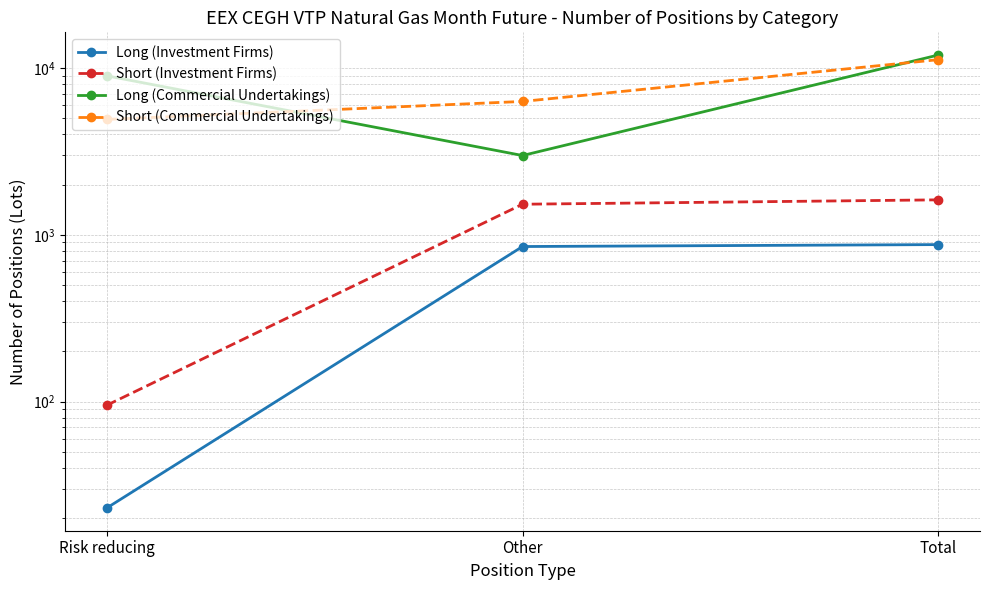

What is the difference between the maximum and minimum values in the Long (Investment Firms) series?

850